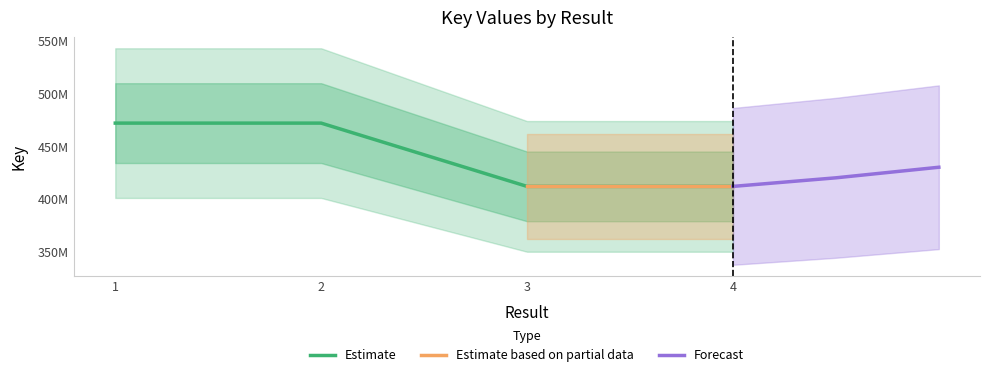

Does the chart display data point markers on the line(s)?

No